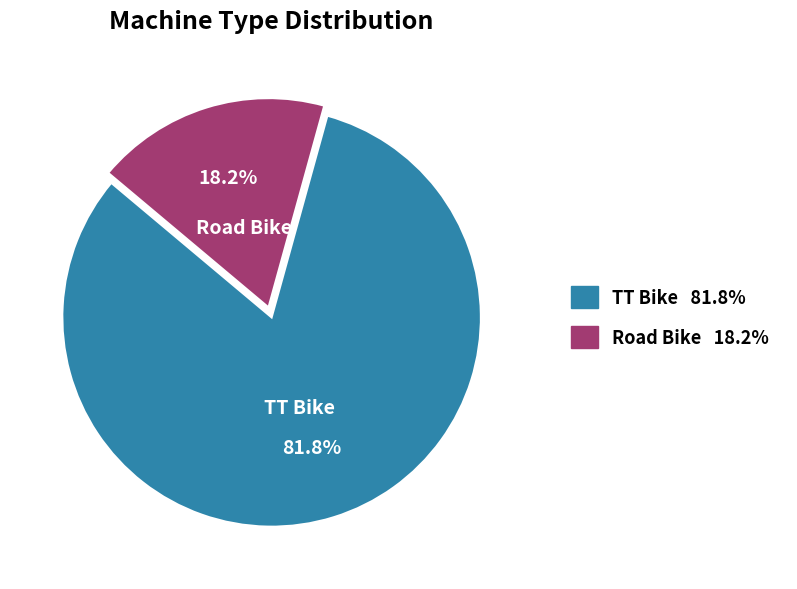

Count the number of slices in the pie.

2